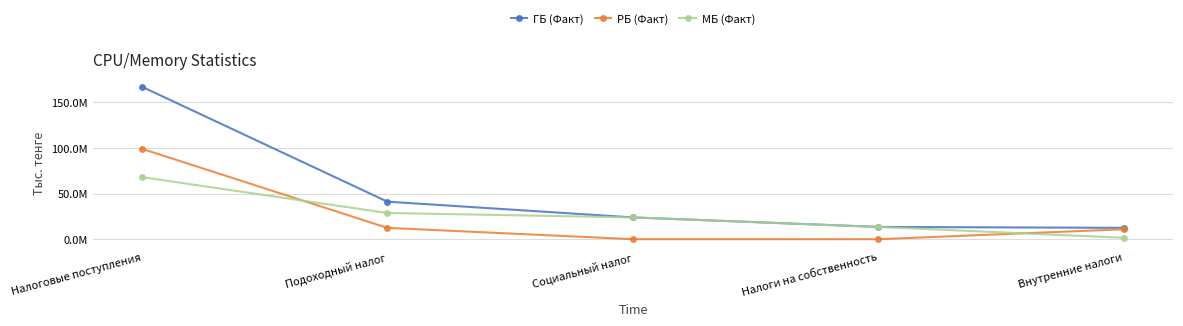

Does the chart have visible grid lines?

Yes